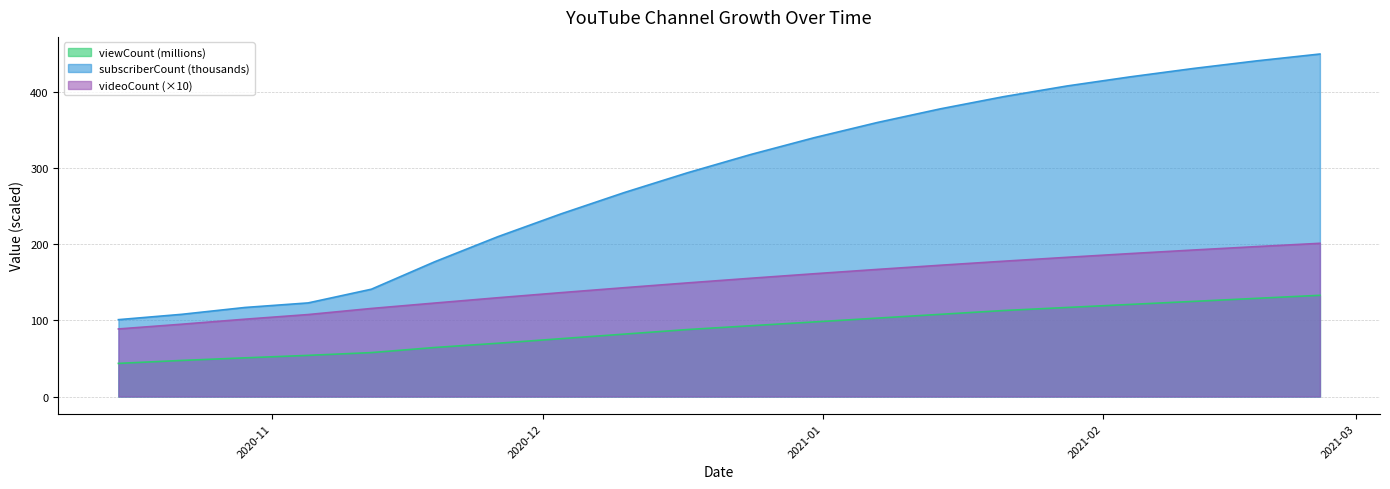

What is the label of the 12th point from the left?

2020-12-31